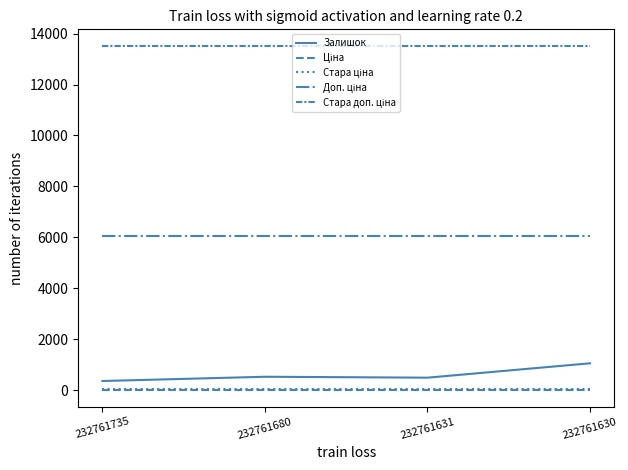

What is the total value across all series at 232761630?

20708.2